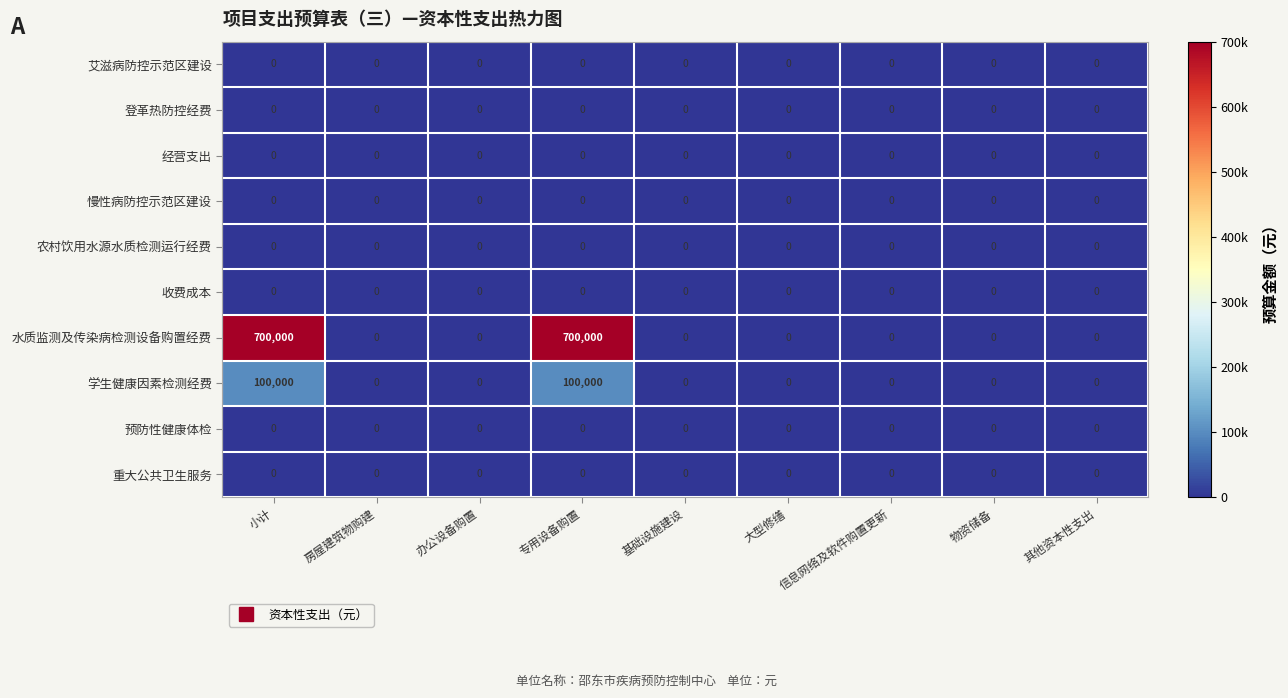

Which series changed the most between 专用设备购置 and 基础设施建设?

水质监测及传染病检测设备购置经费